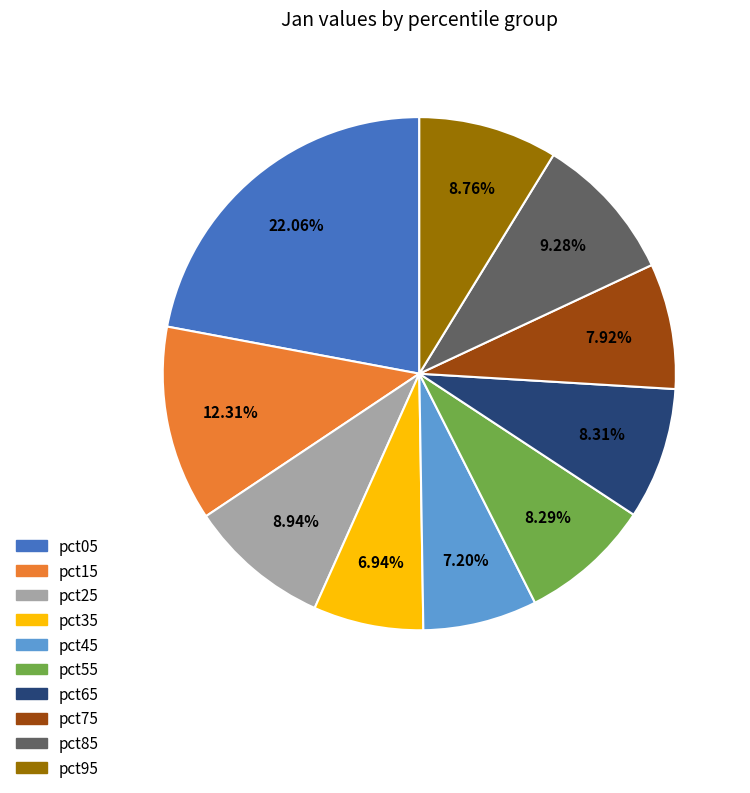

Between pct05 and pct25, which is larger?

pct05